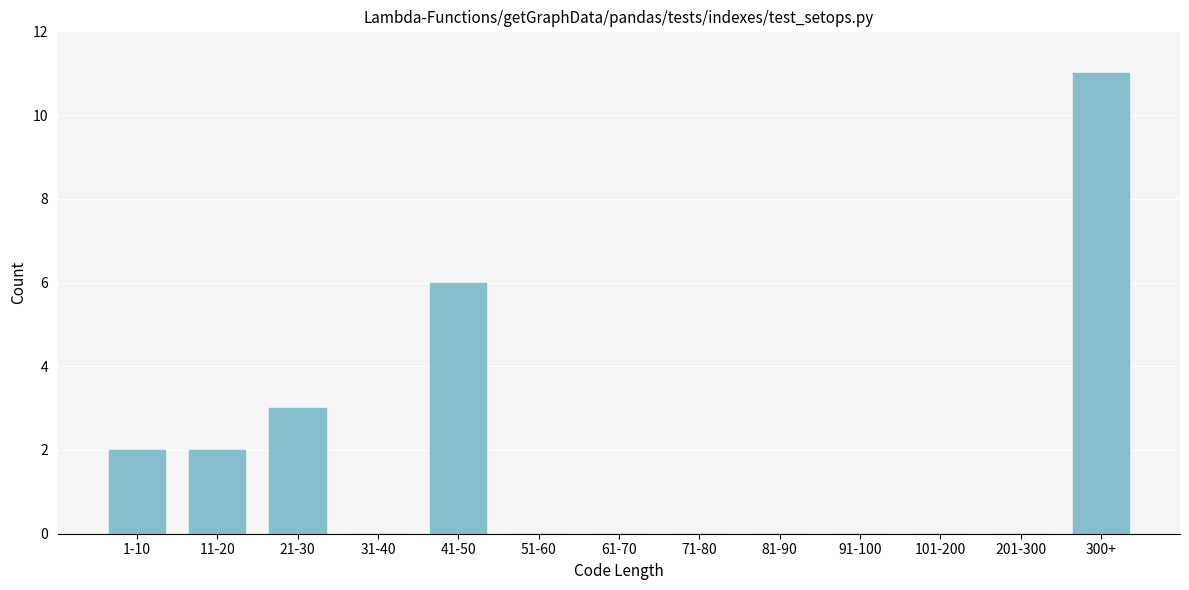

Reading left to right, transcribe all the data shown in this chart.

1-10=2	11-20=2	21-30=3	31-40=0	41-50=6	51-60=0	61-70=0	71-80=0	81-90=0	91-100=0	101-200=0	201-300=0	300+=11